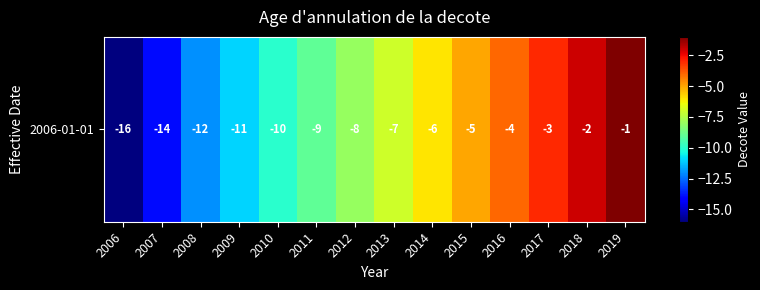

List the labels in order of value, largest first.

2019, 2018, 2017, 2016, 2015, 2014, 2013, 2012, 2011, 2010, 2009, 2008, 2007, 2006